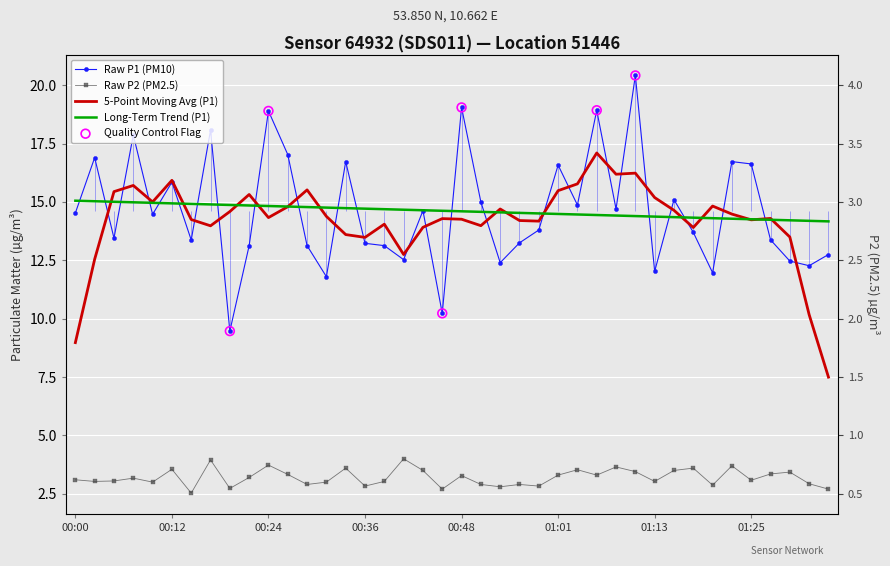

Which series has the largest Y range (max minus min)?

P1